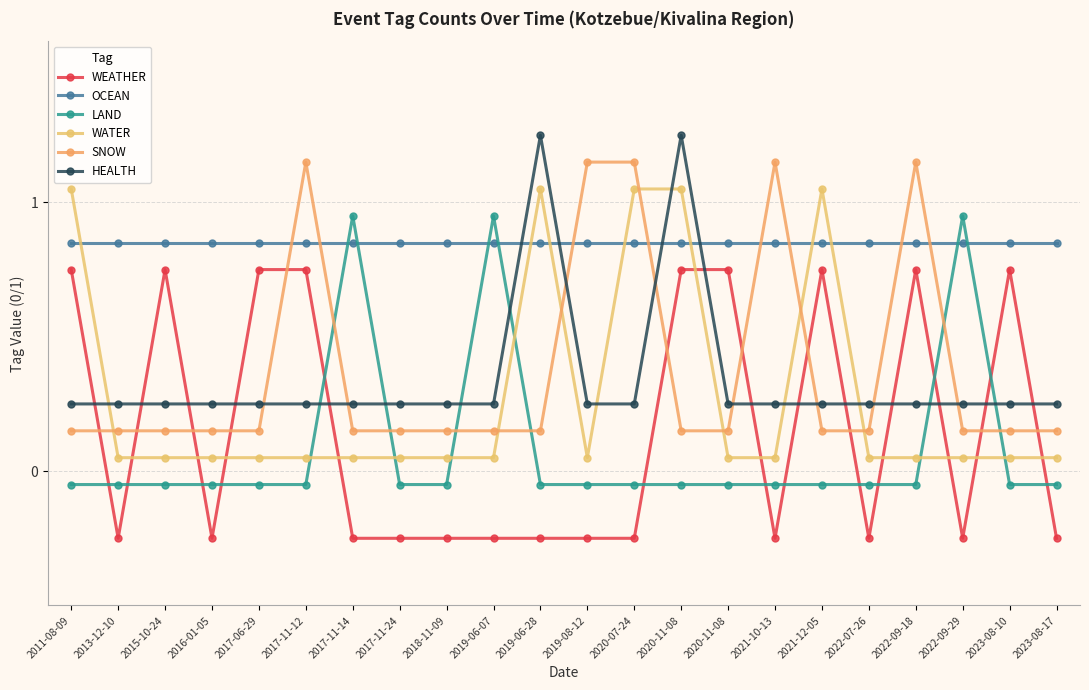

What is the sum of all HEALTH values?

7.5